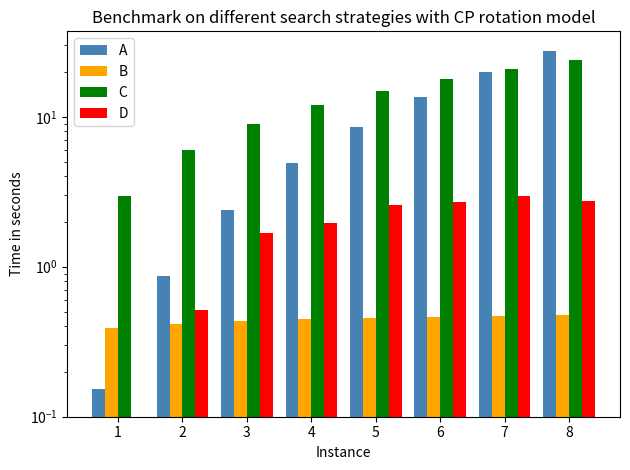

How many groups of bars are there?

8